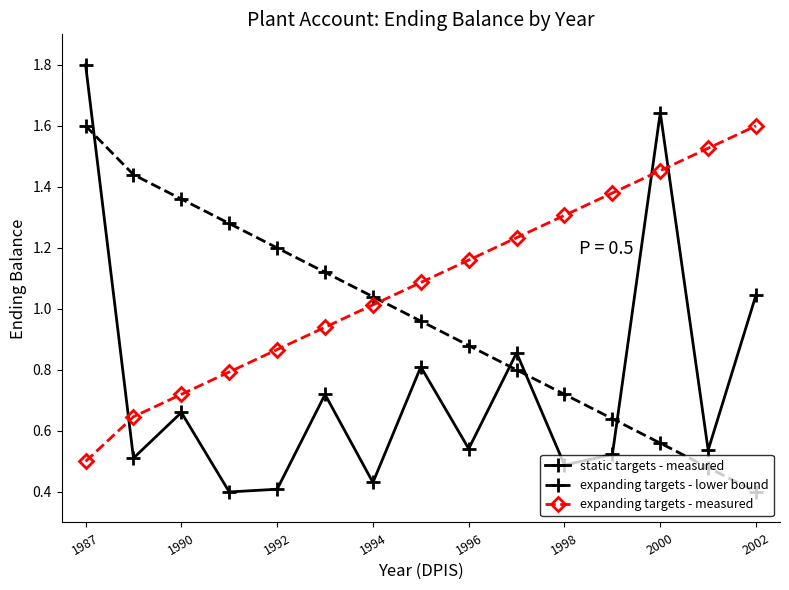

True or false: expanding targets - lower bound has more than 2 points higher than both neighbors.

False